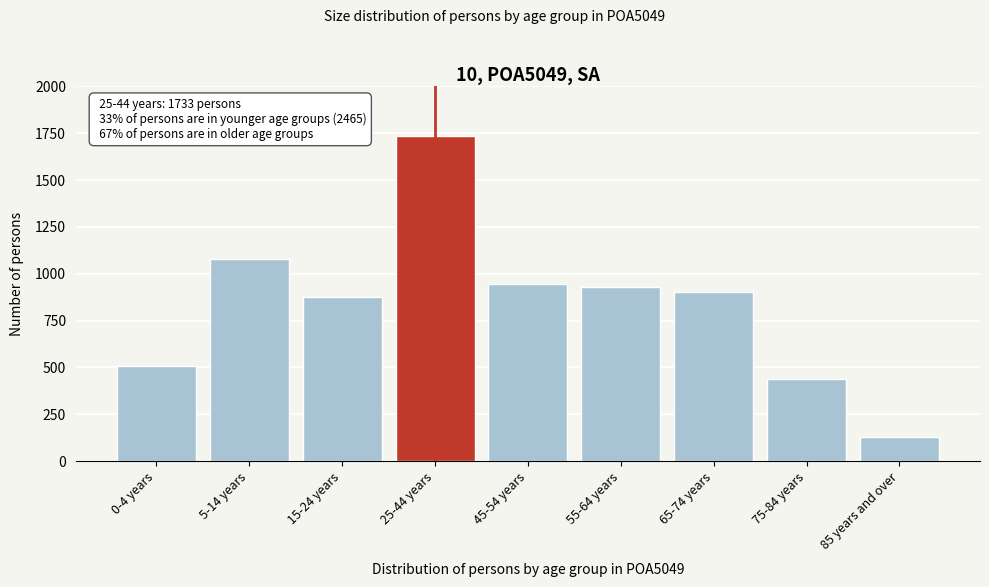

Reading left to right, extract all data points from this chart.

0-4 years=510	5-14 years=1077	15-24 years=878	25-44 years=1733	45-54 years=947	55-64 years=928	65-74 years=905	75-84 years=436	85 years and over=128